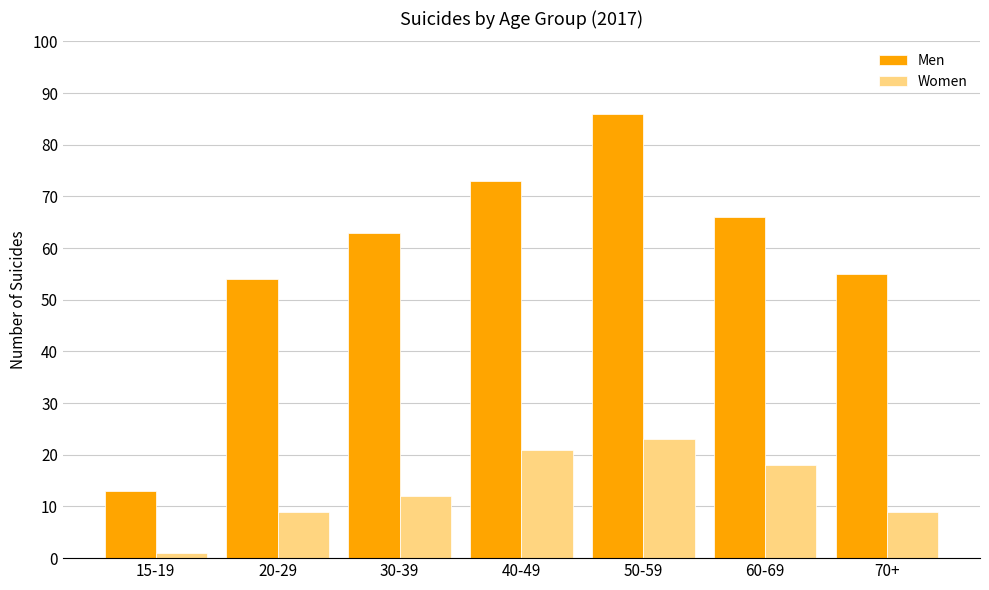

The value of Men at 15-19 is 6. True or false?

False